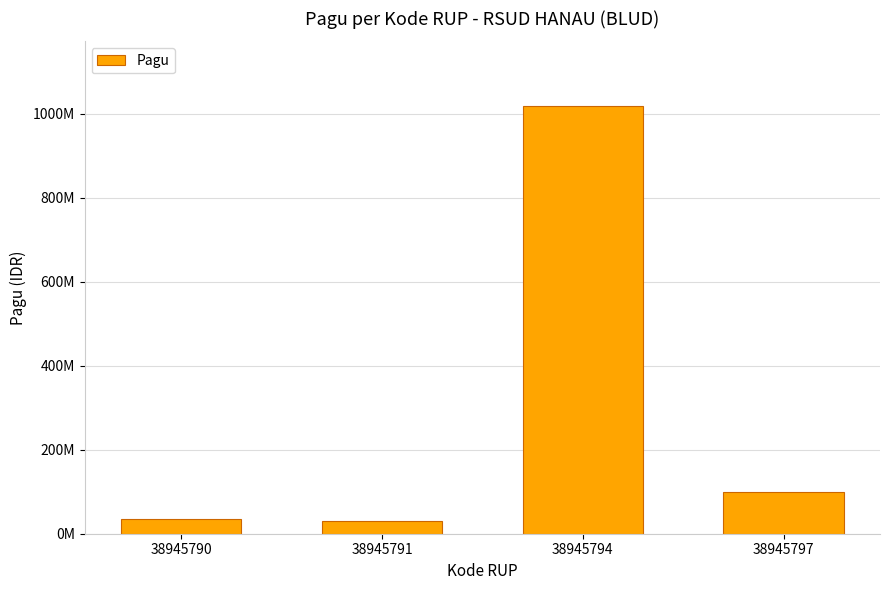

Are the bars horizontal?

No